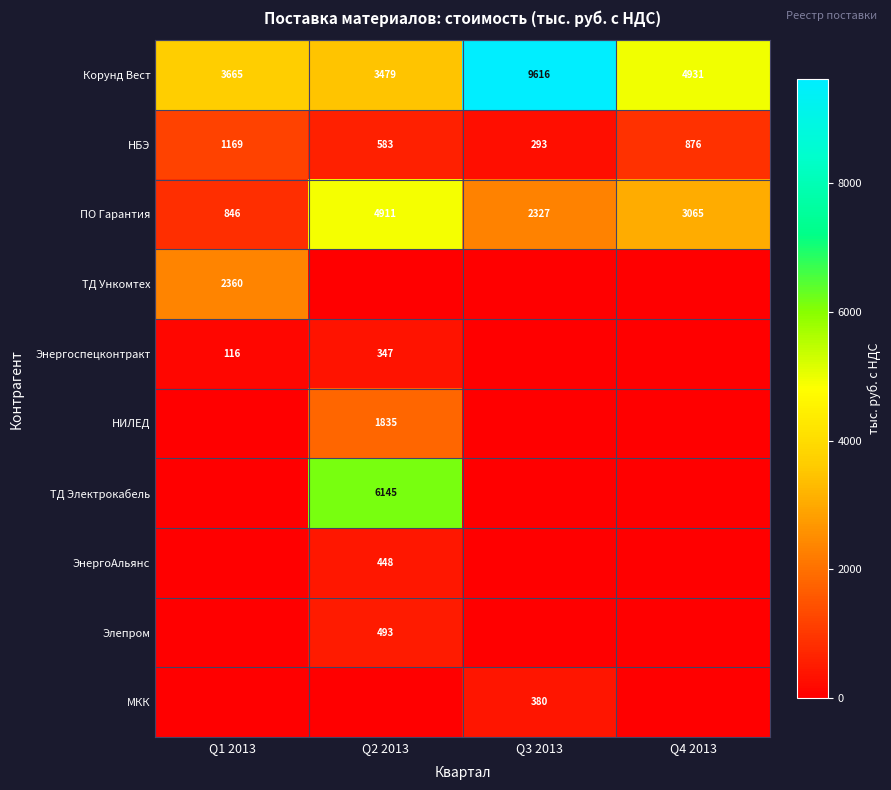

What is the sum of all Корунд Вест values?

21691